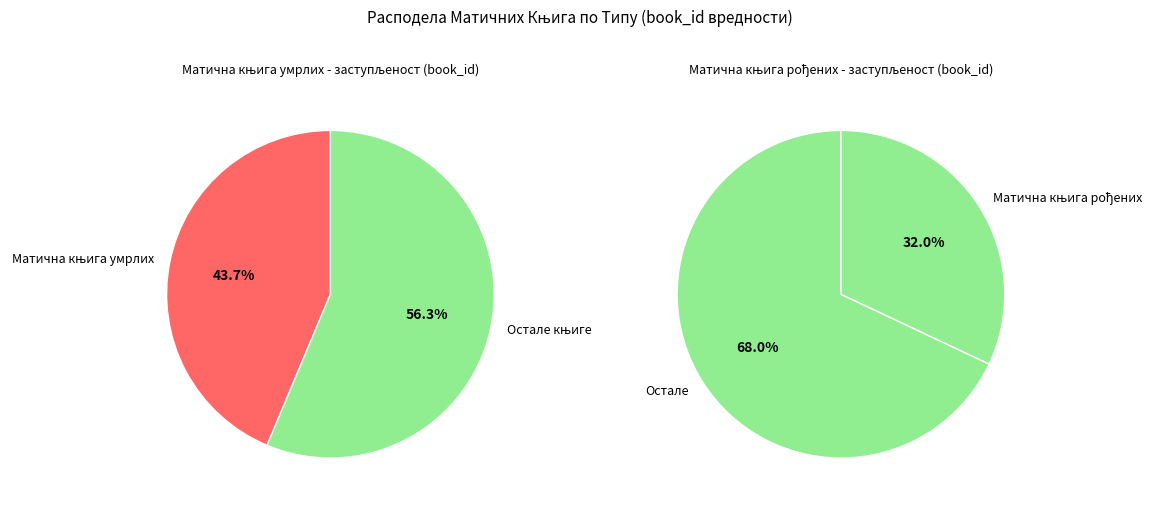

The Матична књига рођених (Смедерево) slice represents 26% of the pie. True or false?

False